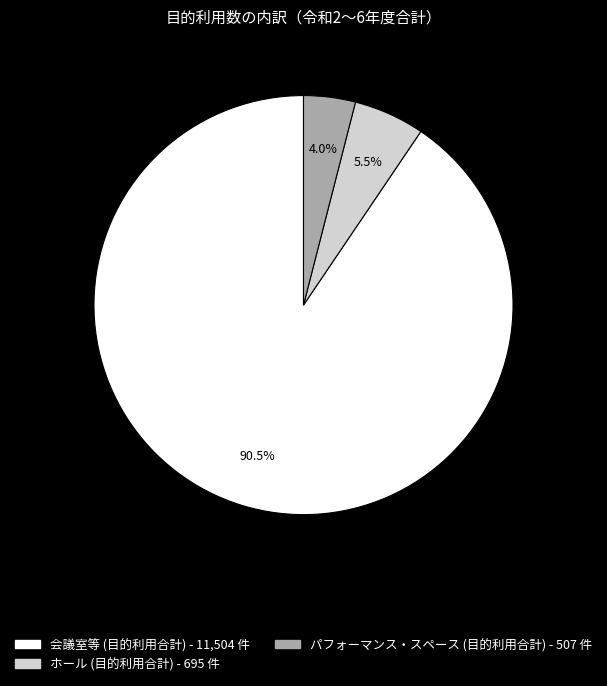

How many slices are in this pie chart?

3